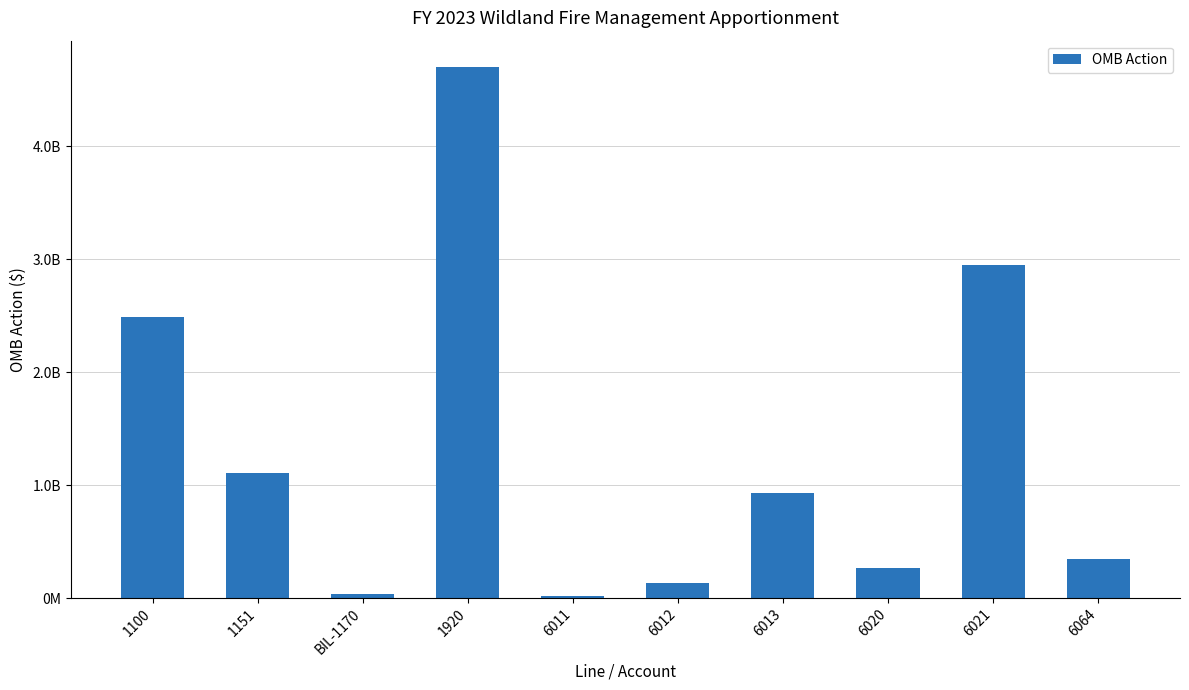

Does the chart contain stacked bars?

No